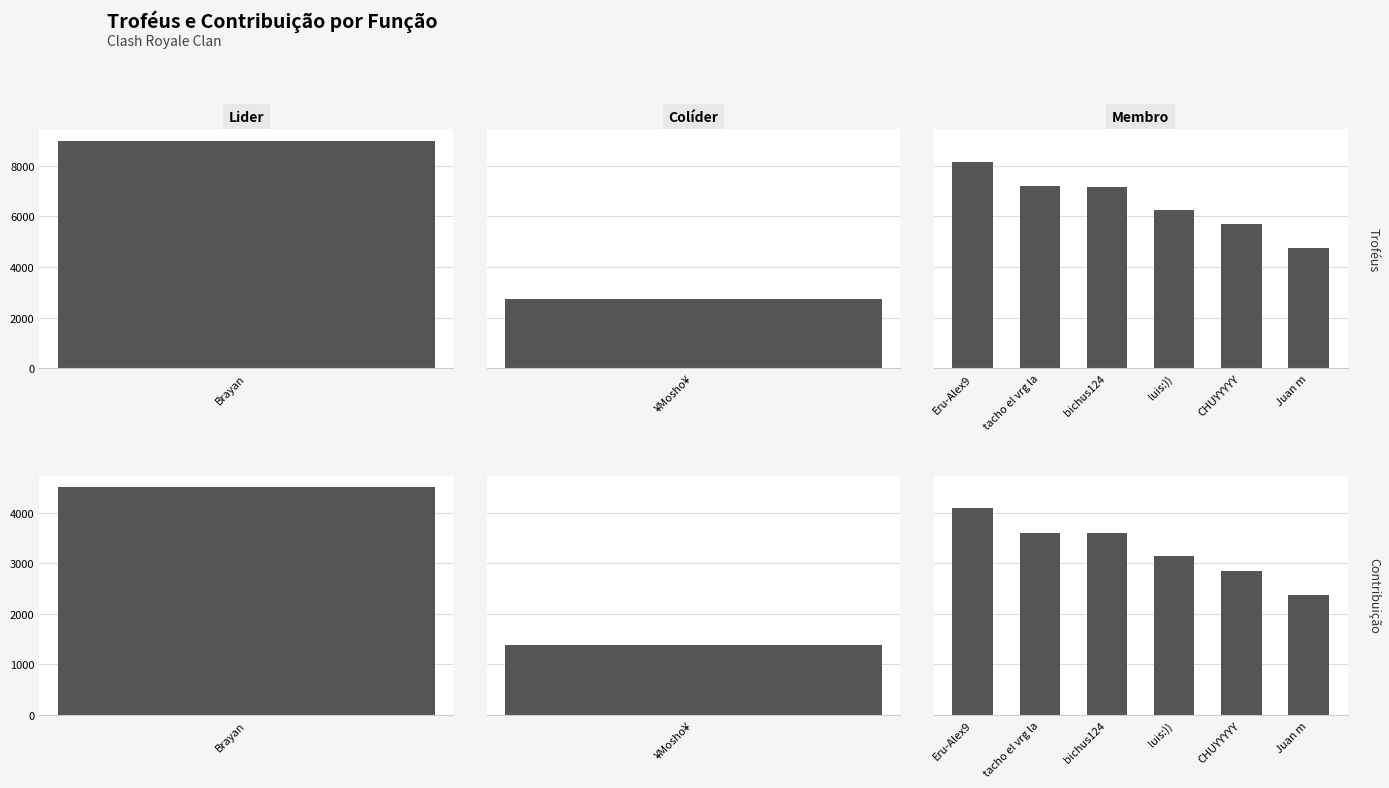

What is the approximate value of Troféus at CHUYYYYY, to the nearest 10?

5690